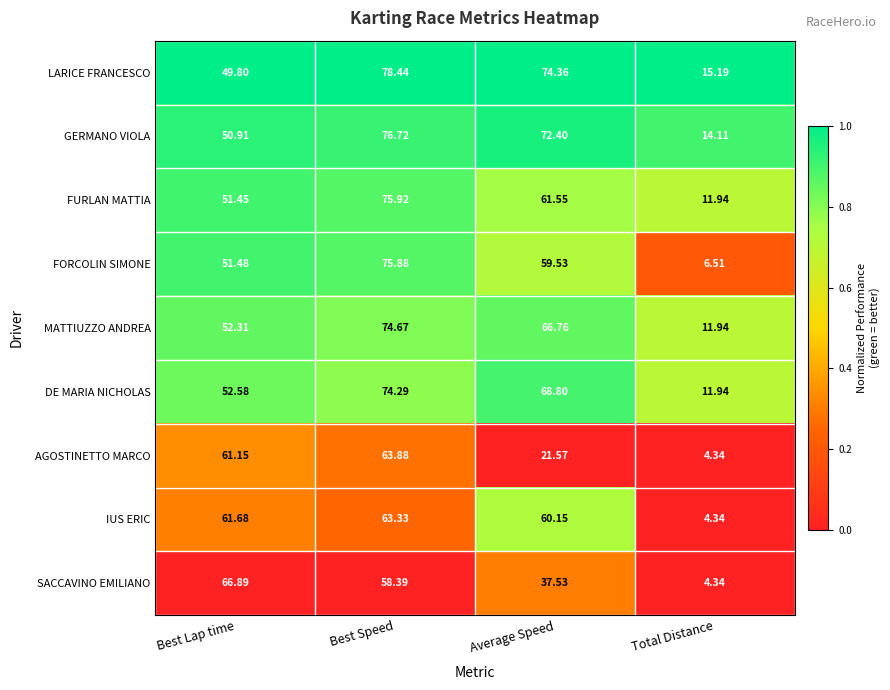

How many categories are shown in the chart?

4